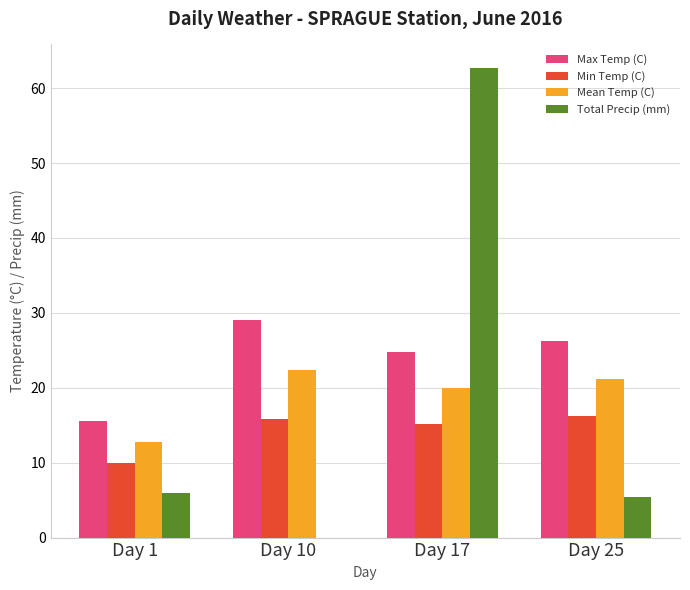

The Total Precip (mm) series shows -20.8 at Day 10. True or false?

False